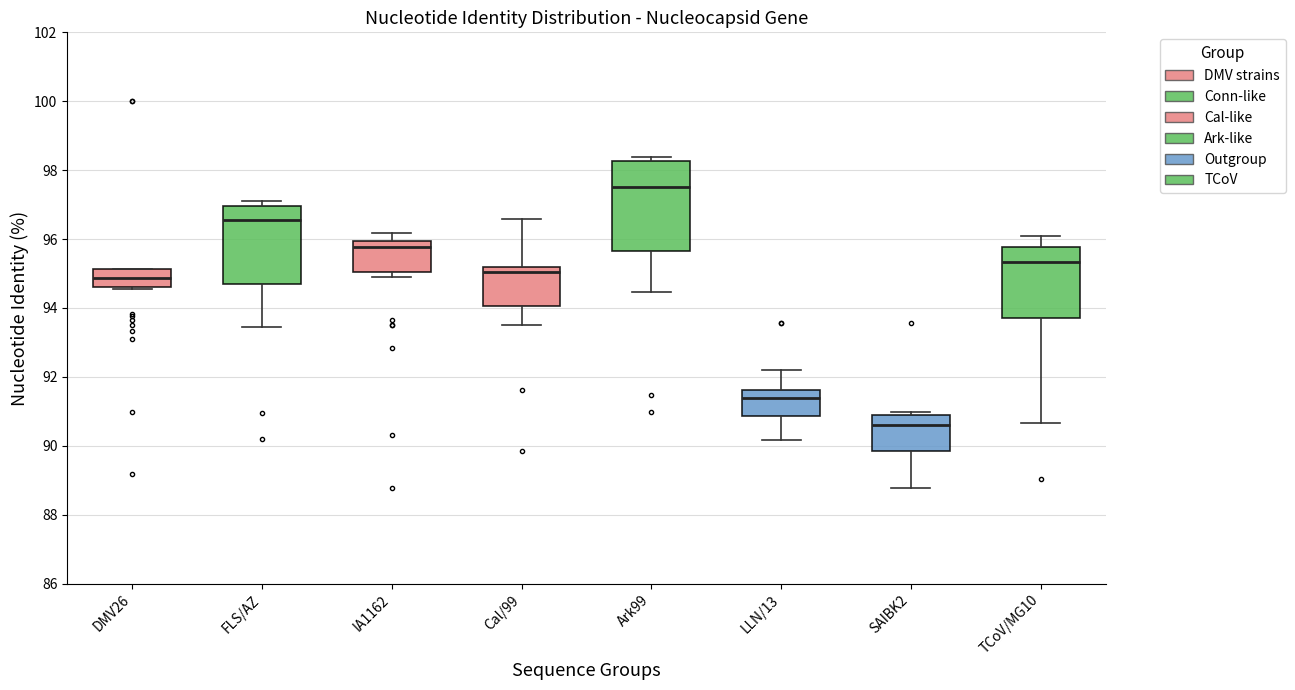

Comparing the boxes themselves (not the whiskers), which one is the tallest?

Ark99